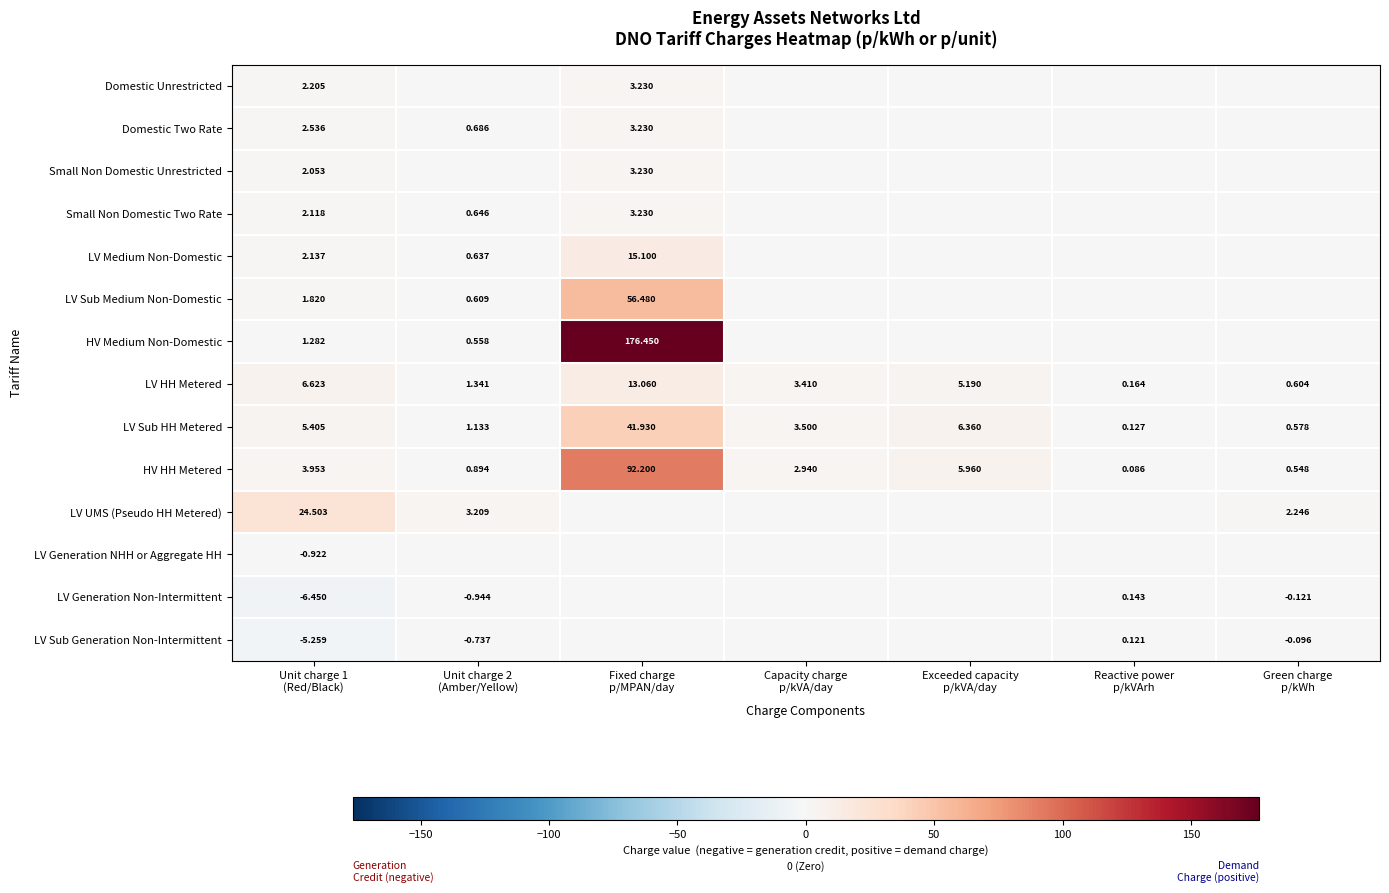

What is the sum of all Small Non Domestic Unrestricted values?

5.3